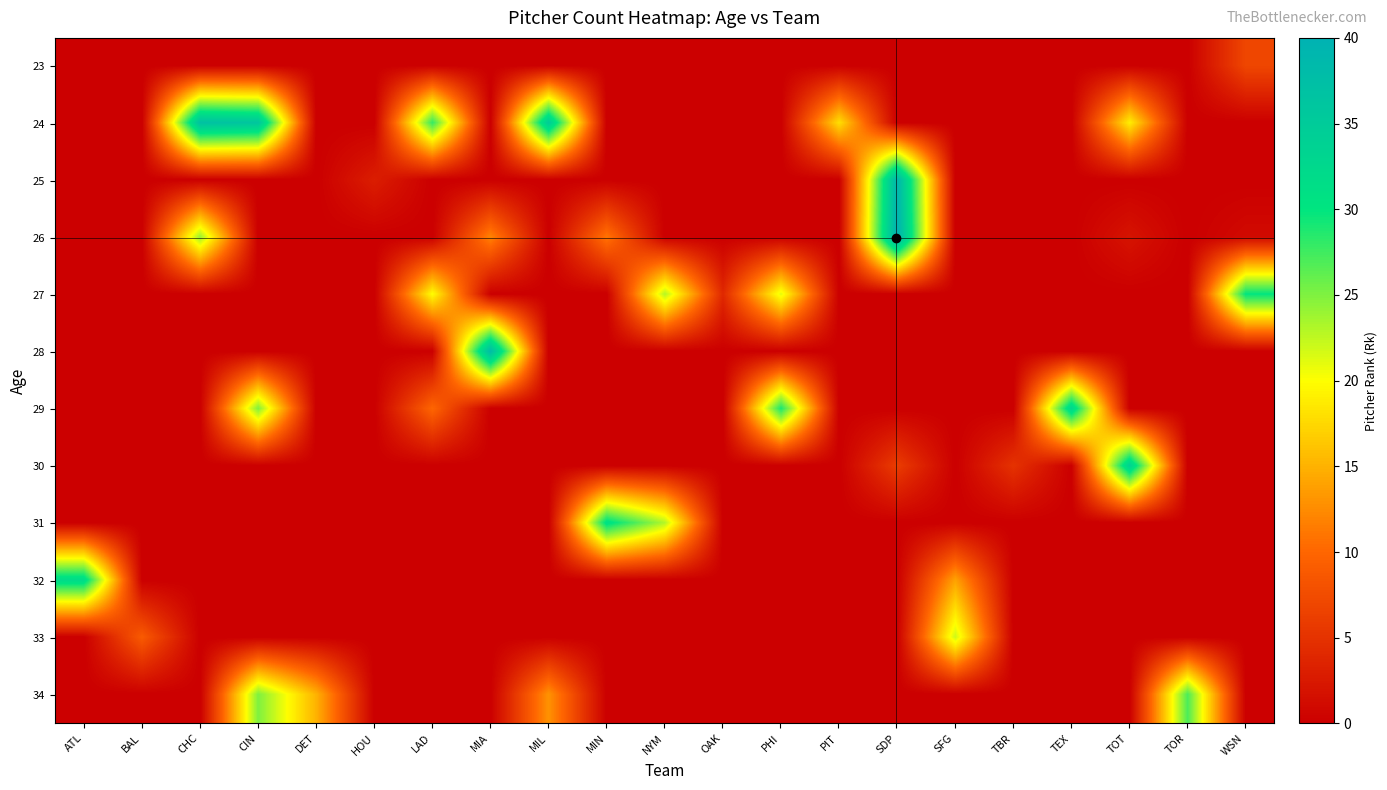

Reading right to left, list all the values displayed in this chart.

23: WSN=7	TOR=0	TOT=0	TEX=0	TBR=0	SFG=0	SDP=0	PIT=0	PHI=0	OAK=0	NYM=0	MIN=0	MIL=0	MIA=0	LAD=0	HOU=0	DET=0	CIN=0	CHC=0	BAL=0	ATL=0
24: WSN=0	TOR=0	TOT=19	TEX=0	TBR=0	SFG=0	SDP=0	PIT=18	PHI=0	OAK=0	NYM=0	MIN=0	MIL=35	MIA=0	LAD=28	HOU=0	DET=0	CIN=36	CHC=37	BAL=0	ATL=0
25: WSN=0	TOR=0	TOT=0	TEX=0	TBR=0	SFG=0	SDP=39	PIT=0	PHI=0	OAK=0	NYM=0	MIN=0	MIL=0	MIA=0	LAD=0	HOU=3	DET=0	CIN=0	CHC=0	BAL=0	ATL=0
26: WSN=1	TOR=0	TOT=2	TEX=0	TBR=0	SFG=0	SDP=40	PIT=0	PHI=0	OAK=0	NYM=0	MIN=11	MIL=0	MIA=12	LAD=0	HOU=0	DET=0	CIN=0	CHC=24	BAL=0	ATL=0
27: WSN=30	TOR=0	TOT=0	TEX=0	TBR=0	SFG=0	SDP=0	PIT=0	PHI=21	OAK=4	NYM=23	MIN=0	MIL=0	MIA=0	LAD=20	HOU=0	DET=0	CIN=0	CHC=0	BAL=0	ATL=0
28: WSN=0	TOR=0	TOT=0	TEX=0	TBR=0	SFG=0	SDP=0	PIT=0	PHI=0	OAK=0	NYM=0	MIN=0	MIL=0	MIA=38	LAD=0	HOU=0	DET=0	CIN=0	CHC=0	BAL=0	ATL=0
29: WSN=0	TOR=0	TOT=0	TEX=33	TBR=0	SFG=0	SDP=0	PIT=0	PHI=29	OAK=0	NYM=0	MIN=0	MIL=0	MIA=0	LAD=10	HOU=0	DET=0	CIN=25	CHC=0	BAL=0	ATL=0
30: WSN=0	TOR=0	TOT=34	TEX=0	TBR=5	SFG=0	SDP=6	PIT=0	PHI=0	OAK=0	NYM=0	MIN=0	MIL=0	MIA=0	LAD=0	HOU=0	DET=0	CIN=0	CHC=0	BAL=0	ATL=0
31: WSN=0	TOR=0	TOT=0	TEX=0	TBR=0	SFG=0	SDP=0	PIT=0	PHI=0	OAK=0	NYM=23	MIN=31	MIL=0	MIA=0	LAD=0	HOU=0	DET=0	CIN=0	CHC=0	BAL=0	ATL=0
32: WSN=0	TOR=0	TOT=0	TEX=0	TBR=0	SFG=14	SDP=0	PIT=0	PHI=0	OAK=0	NYM=0	MIN=0	MIL=0	MIA=0	LAD=0	HOU=0	DET=0	CIN=0	CHC=0	BAL=0	ATL=32
33: WSN=0	TOR=0	TOT=0	TEX=0	TBR=0	SFG=22	SDP=0	PIT=0	PHI=0	OAK=0	NYM=0	MIN=0	MIL=0	MIA=0	LAD=0	HOU=0	DET=0	CIN=0	CHC=0	BAL=9	ATL=0
34: WSN=0	TOR=27	TOT=0	TEX=0	TBR=0	SFG=0	SDP=0	PIT=0	PHI=0	OAK=0	NYM=0	MIN=0	MIL=13	MIA=0	LAD=0	HOU=0	DET=15	CIN=25	CHC=0	BAL=0	ATL=0